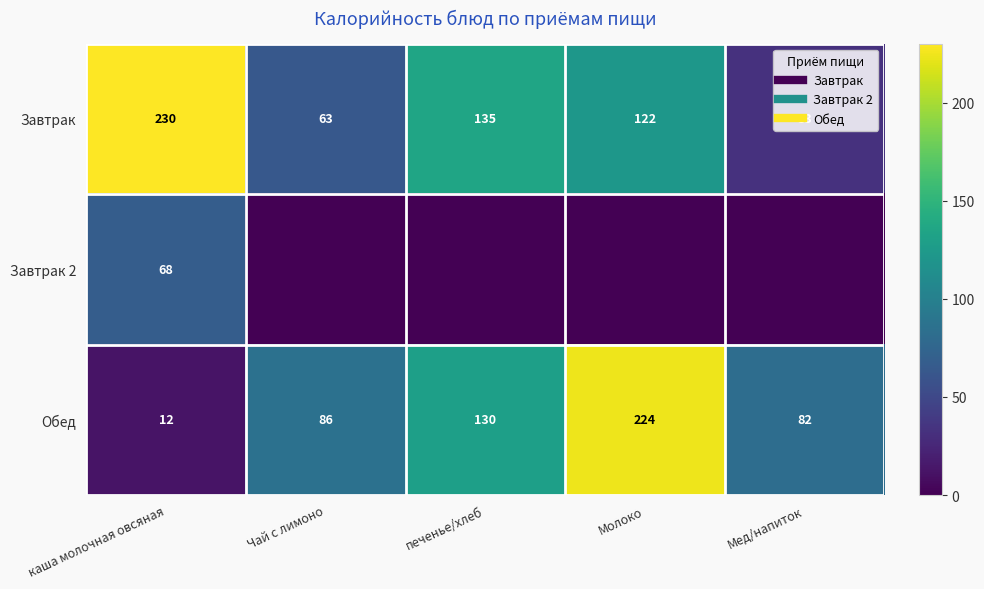

Between печенье/хлеб and Молоко, which series saw the biggest shift?

Обед